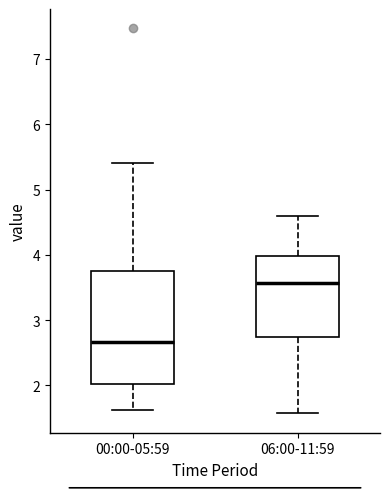

Which box's median line is the lowest?

00:00-05:59